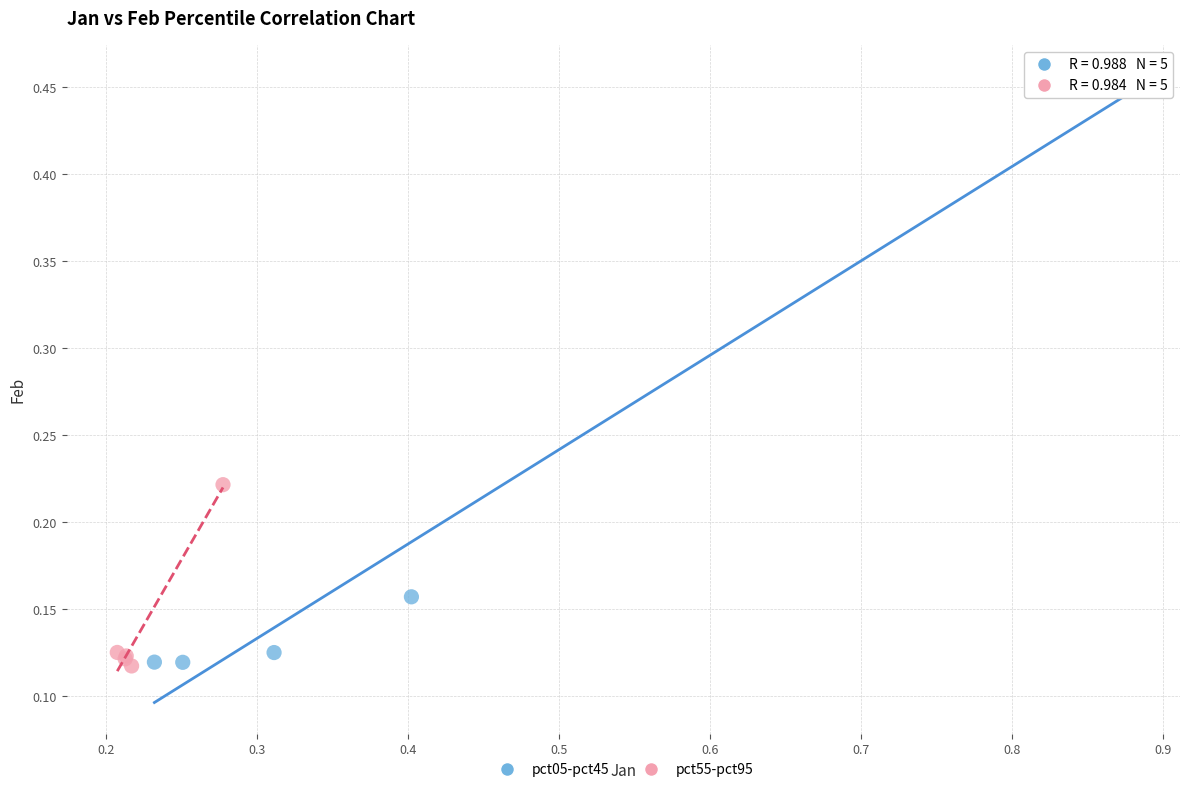

Which series has the largest Y range (max minus min)?

pct05-pct45